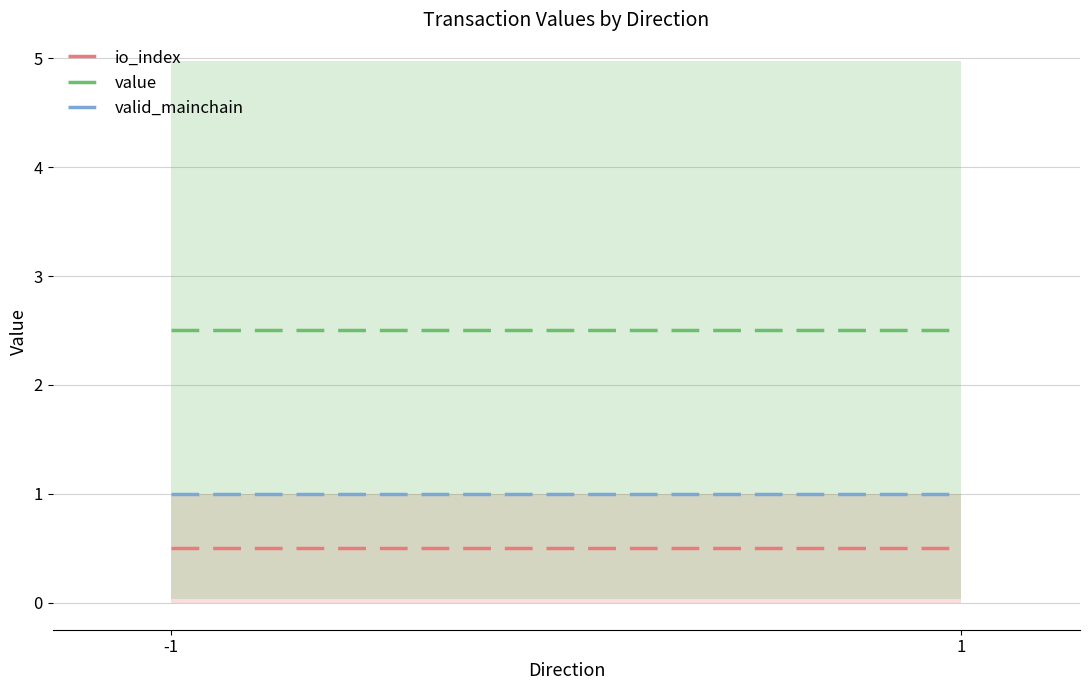

Rank the series by their maximum value, from lowest to highest.

io_index, valid_mainchain, value